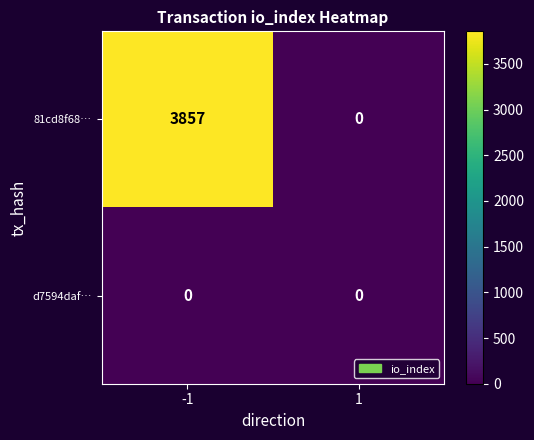

How many series are shown in this chart?

2